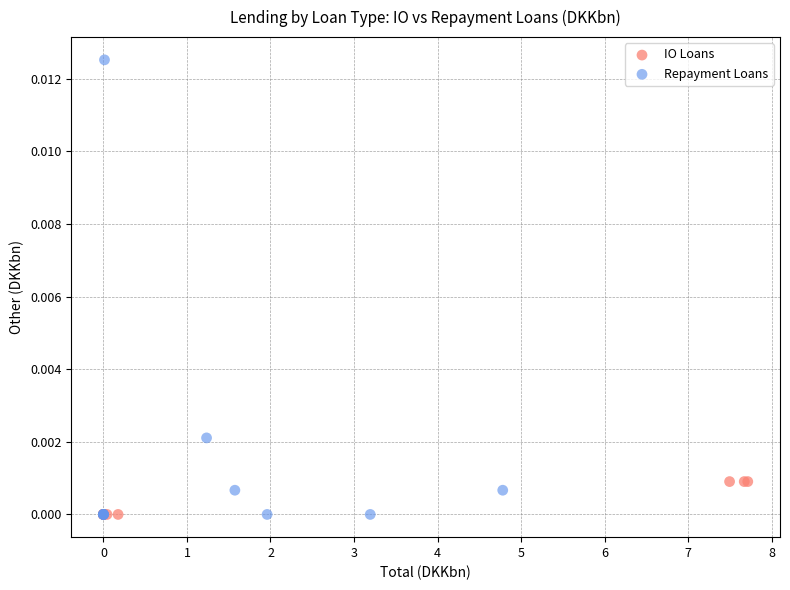

Which series contains the highest Y value?

Repayment Loans